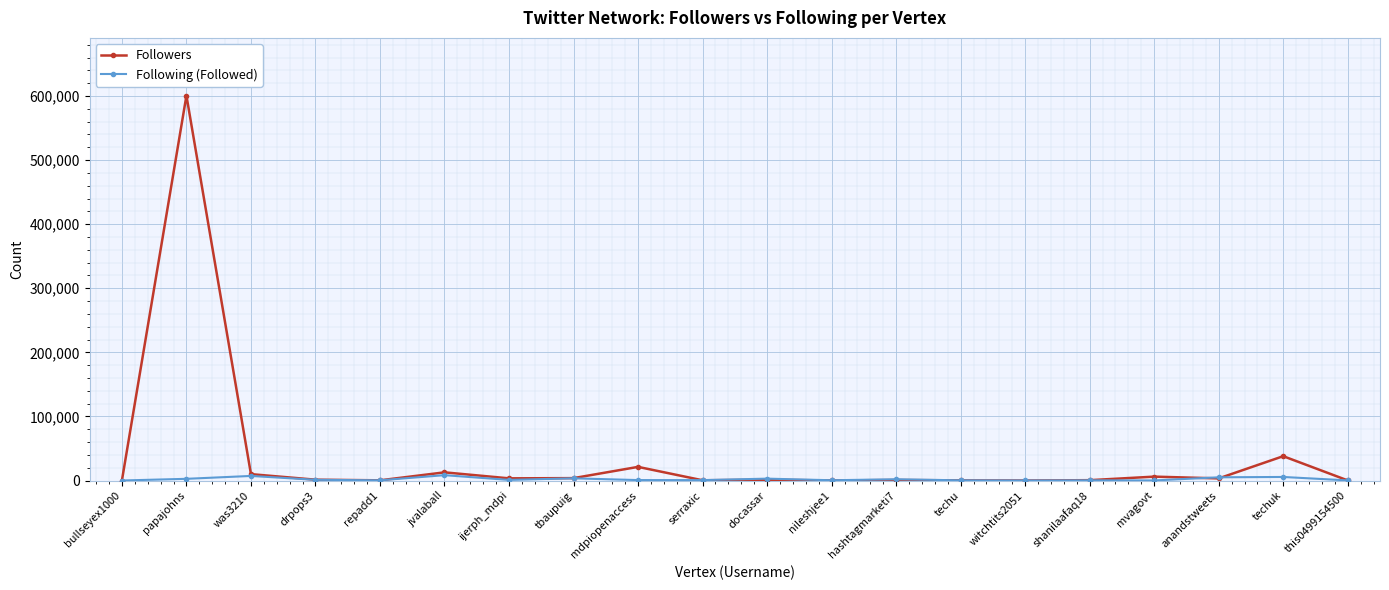

Does the chart display data point markers on the line(s)?

Yes